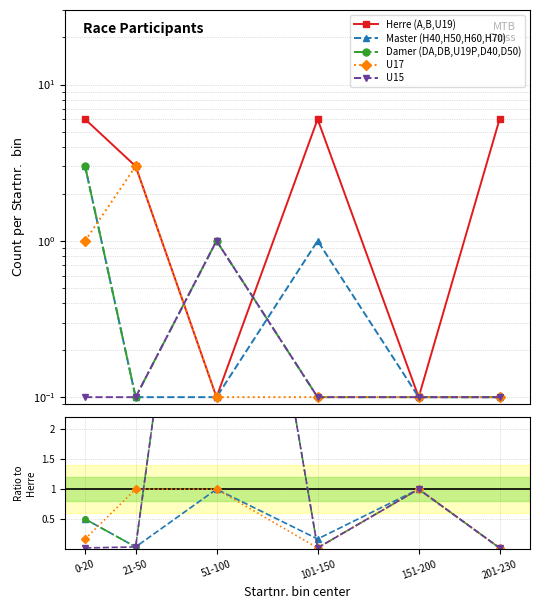

Is the value of Master (H40,H50,H60,H70) at 21-50 greater than the value of Damer (DA,DB,U19P,D40,D50) at 0-20?

No